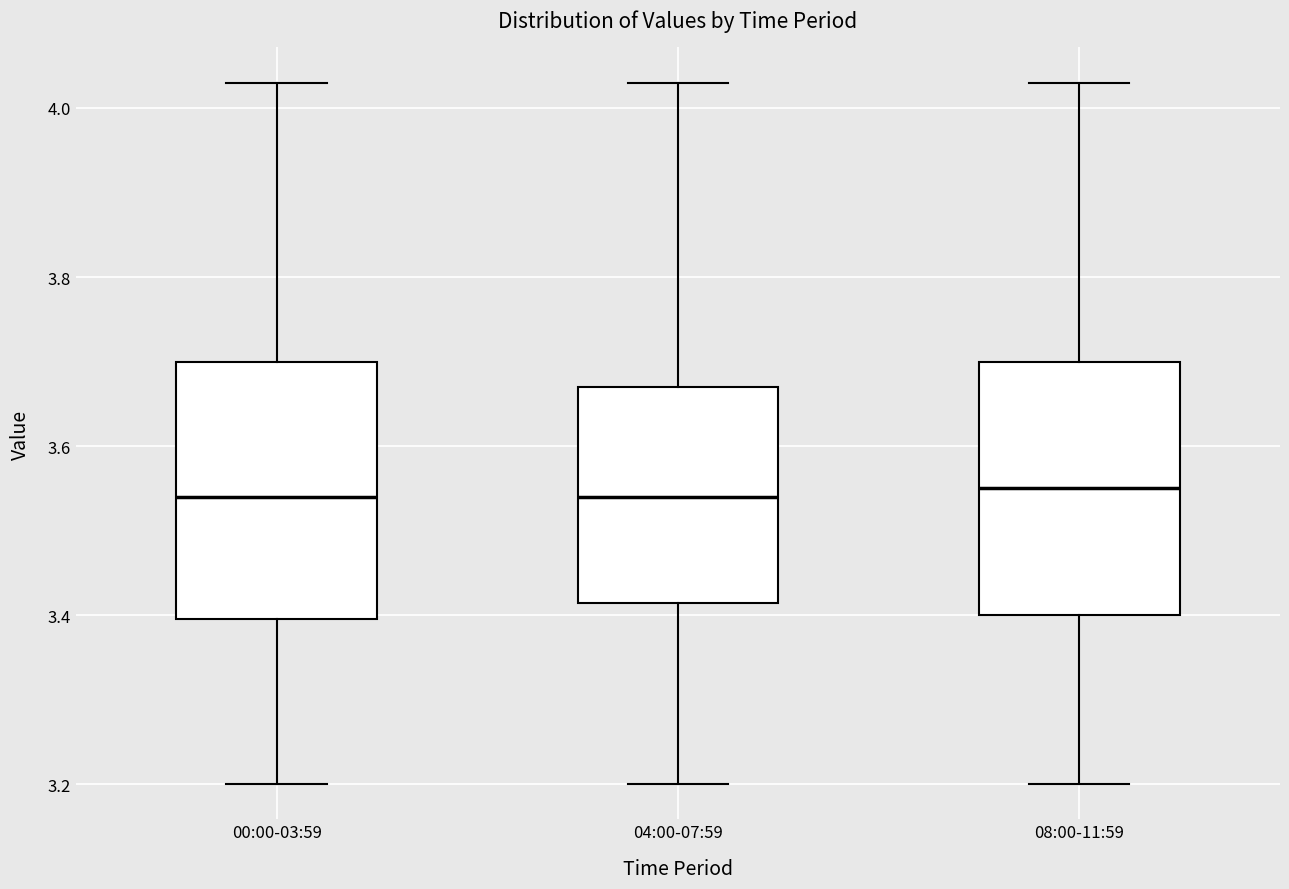

Reading left to right, read every box against the y-axis: the position of its median line, the range the box covers, and the ends of its whiskers. The values are not printed on the chart, so give them approximately, as read against the axis.

00:00-03:59: median 3.54, box 3.40 to 3.70, whiskers 3.20 to 4.04
04:00-07:59: median 3.54, box 3.42 to 3.68, whiskers 3.20 to 4.04
08:00-11:59: median 3.56, box 3.40 to 3.70, whiskers 3.20 to 4.04